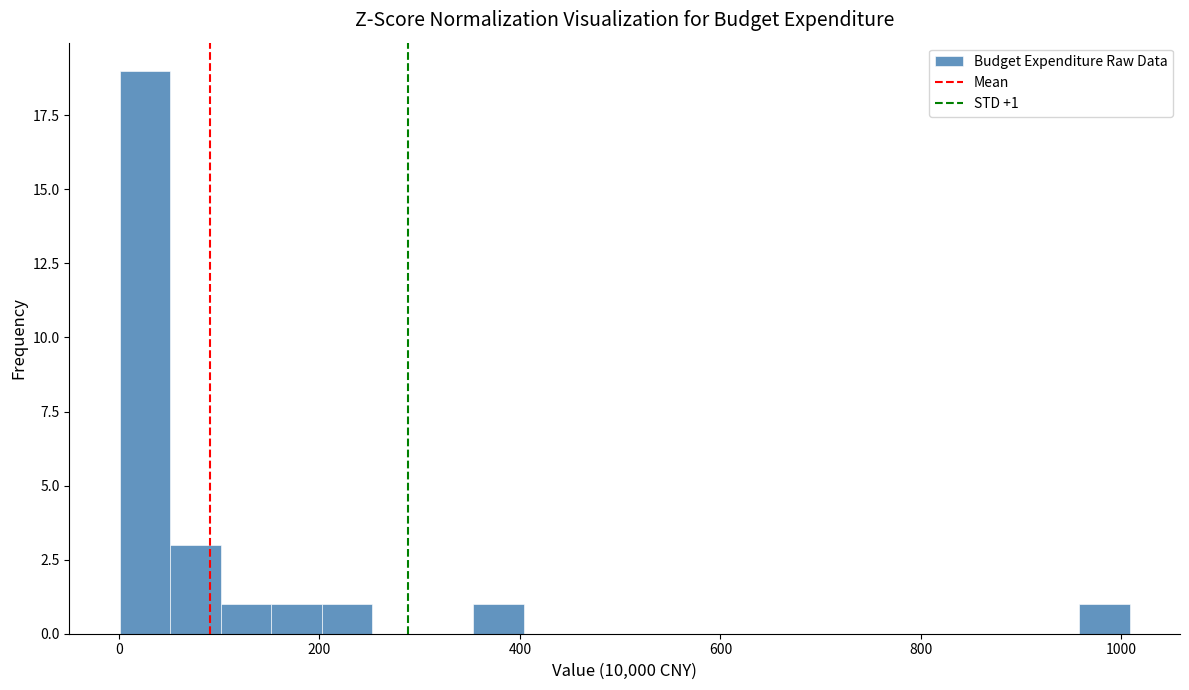

Read against the x-axis, roughly where is the centre of the tallest bar?

20